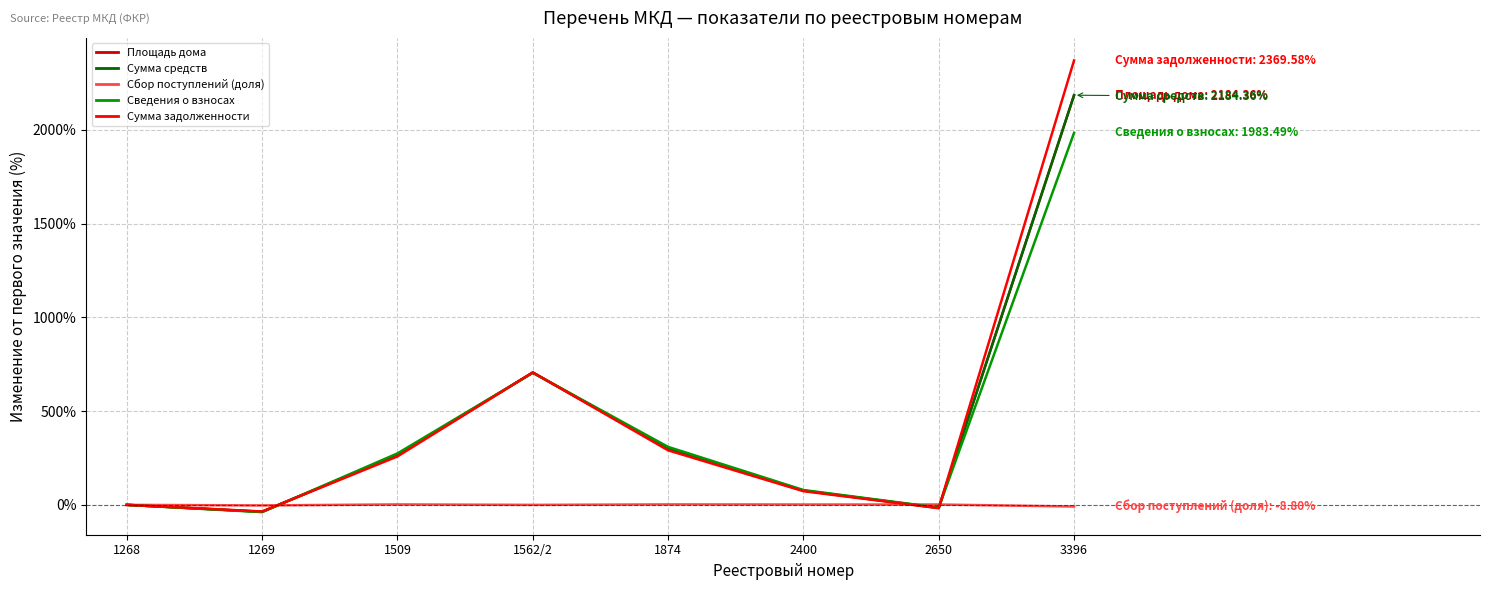

True or false: Сумма задолженности has a value of 0.0 at 1268.

True